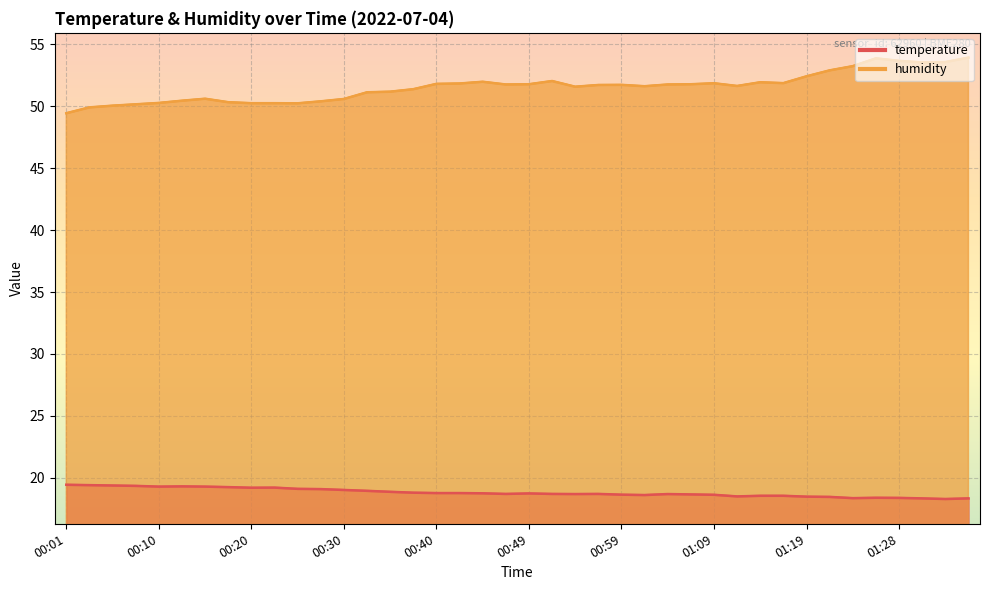

At how many categories does at least one series exceed 26?

40